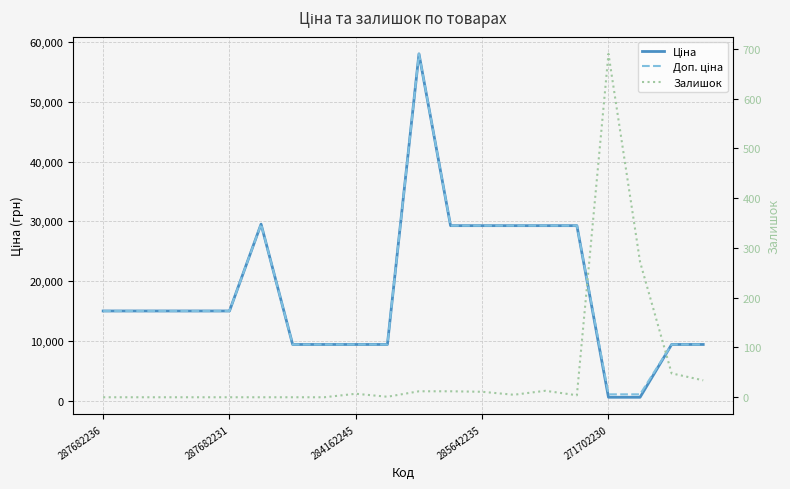

Which category has the lowest value across all series?

287682236